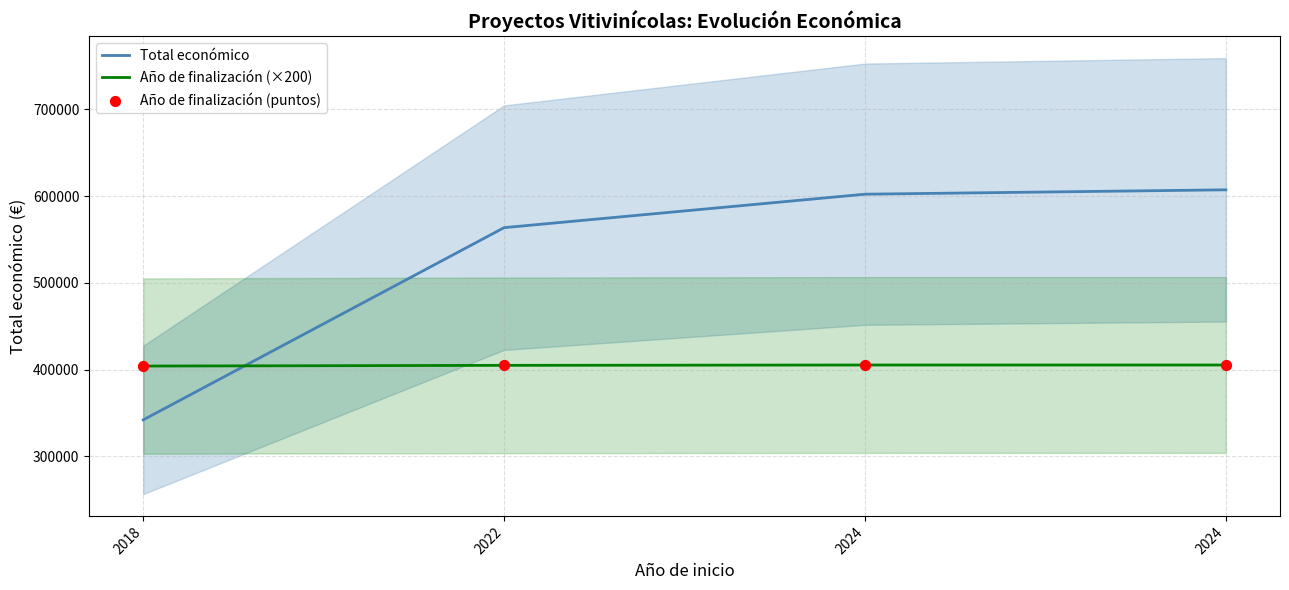

Is the value of Año de finalización (×200) at 2022 greater than the value of Total económico at 2018?

Yes